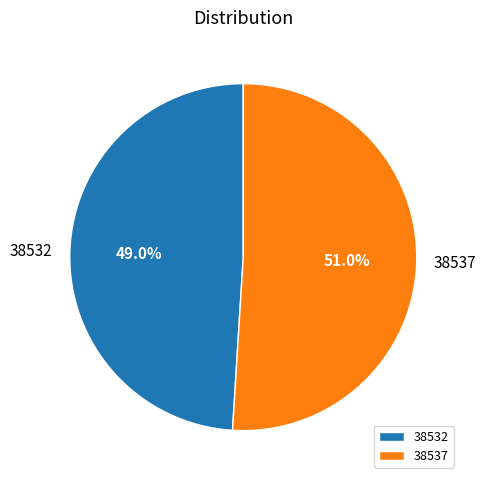

The 38532 slice represents 39% of the pie. True or false?

False